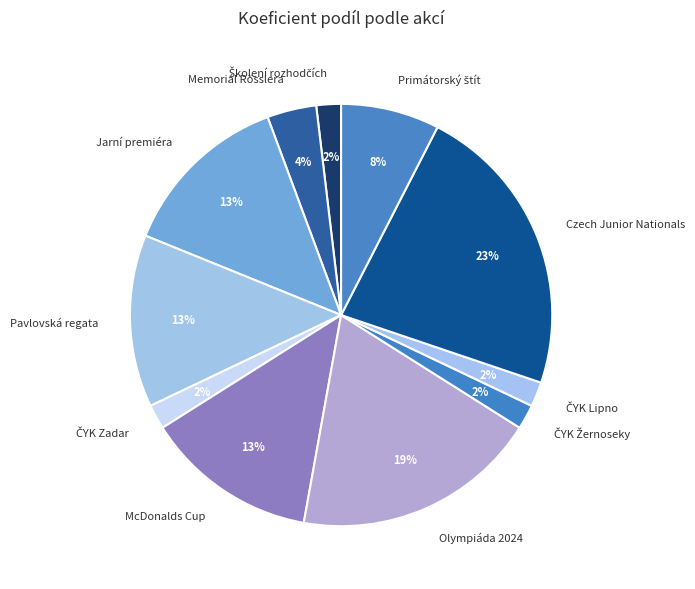

To the nearest percent, what percentage of the pie is Pavlovská regata?

13%